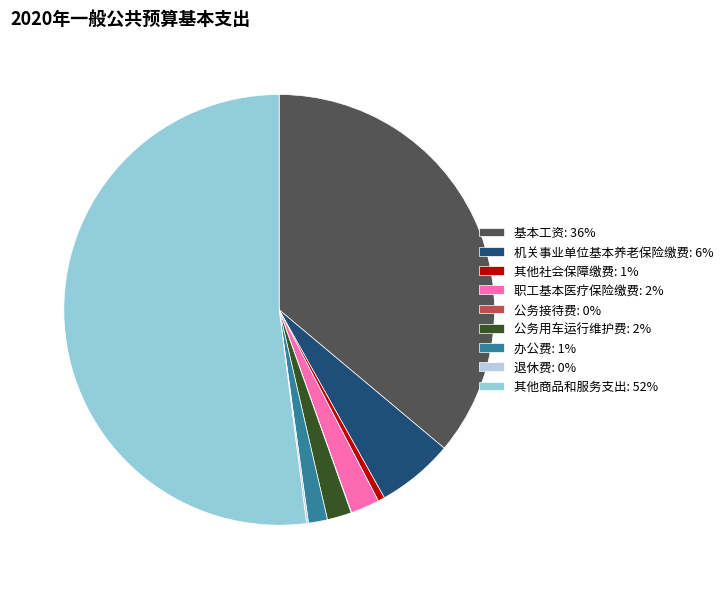

Which category has the smallest portion of the pie?

公务接待费